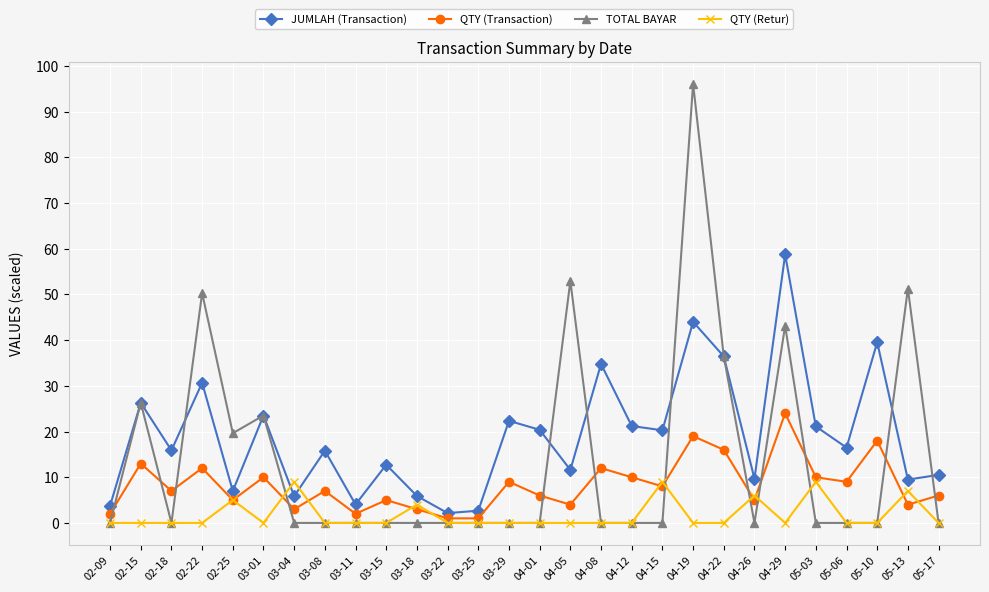

Which series changed the most between 03-08 and 03-22?

JUMLAH (Transaction)